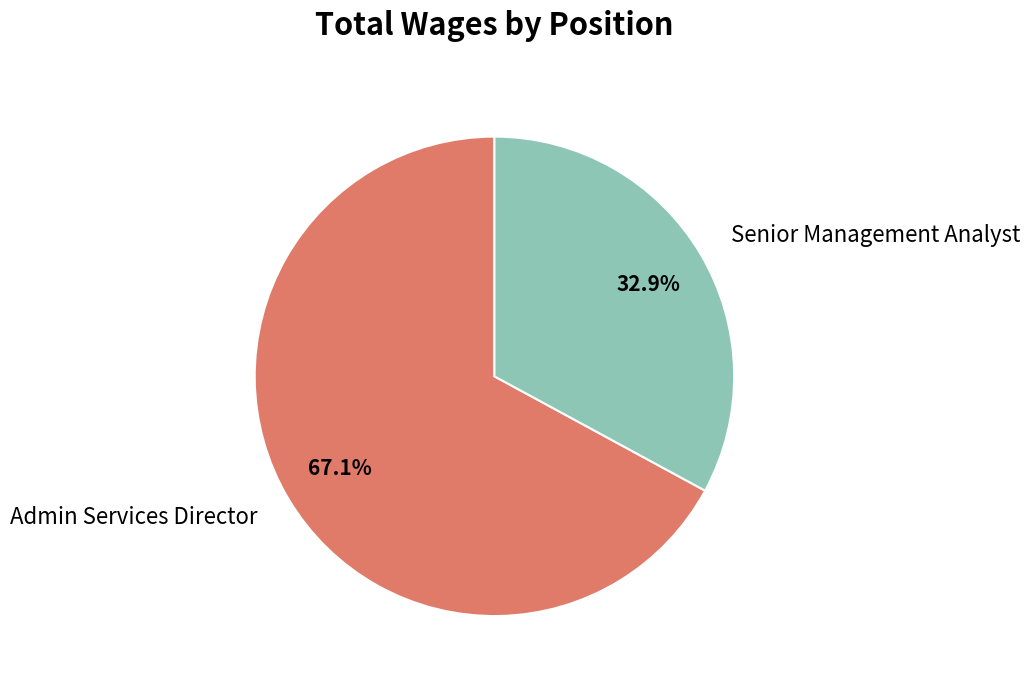

Count the number of slices in the pie.

2